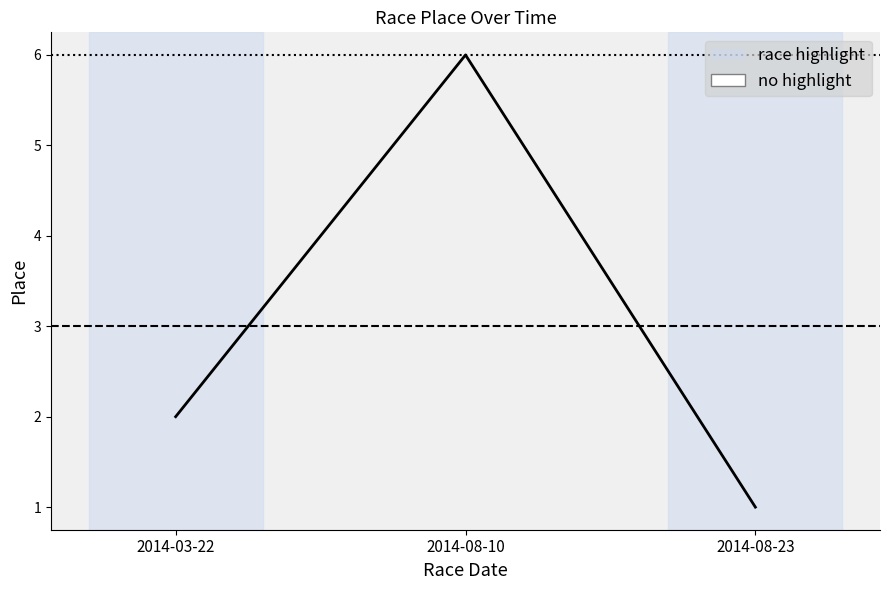

What is the average value?

3